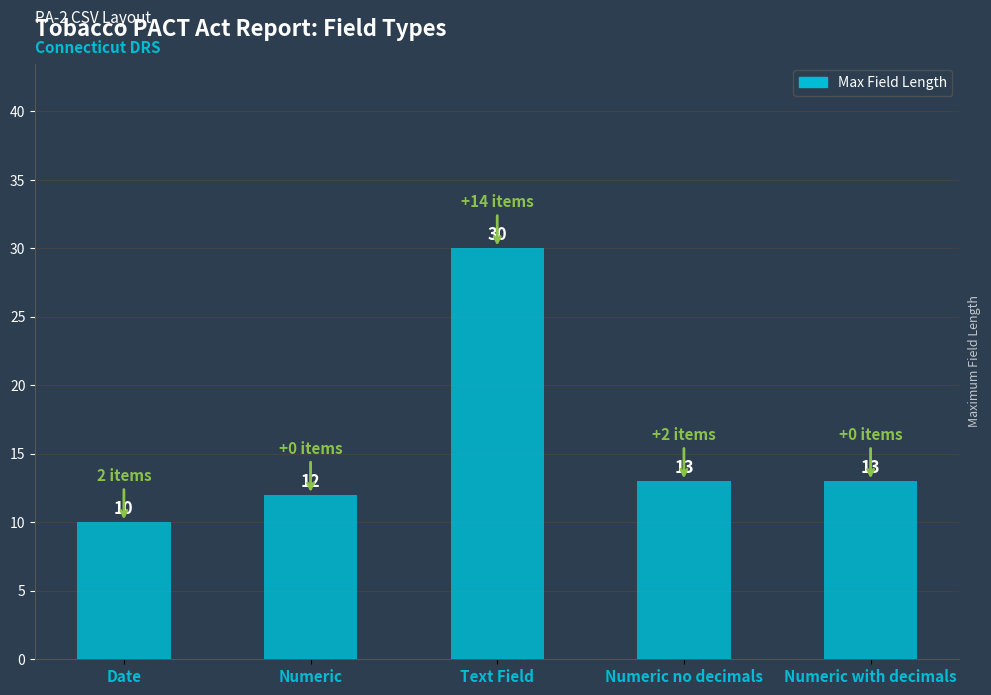

Between Numeric no decimals and Numeric, which is larger?

Numeric no decimals